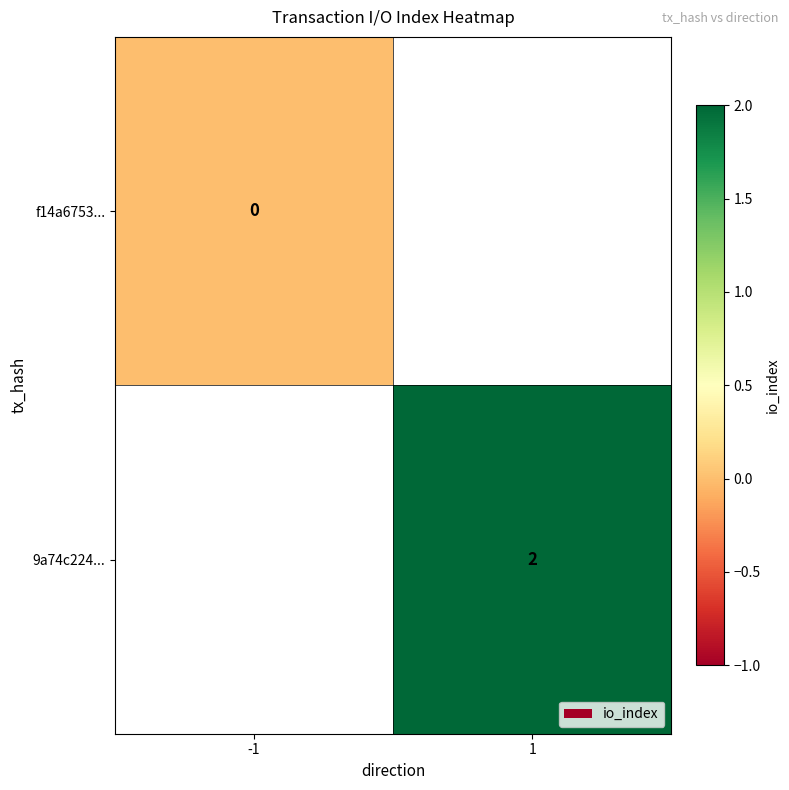

The value of 9a74c224... at 1 is 2. True or false?

True